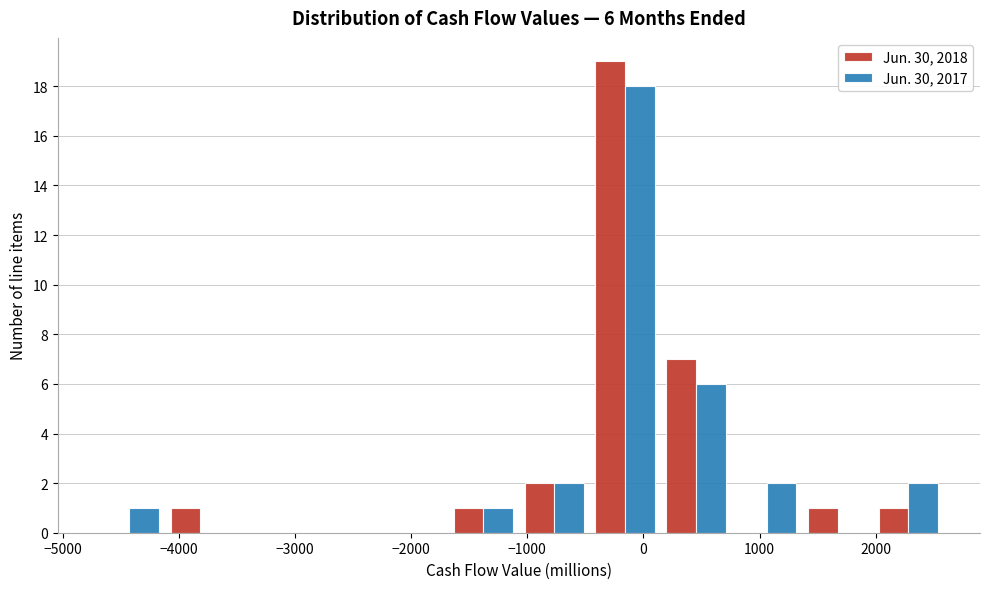

In the Jun. 30, 2017 series, which range on the x-axis has the tallest bar?

-500 to 100